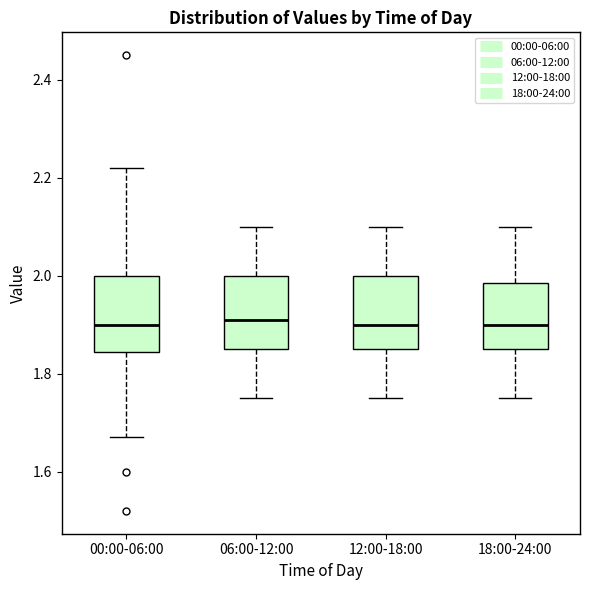

Where is the lower edge of the box for 12:00-18:00 on the y-axis? The values are not printed on the chart, so give them approximately, as read against the axis.

1.86